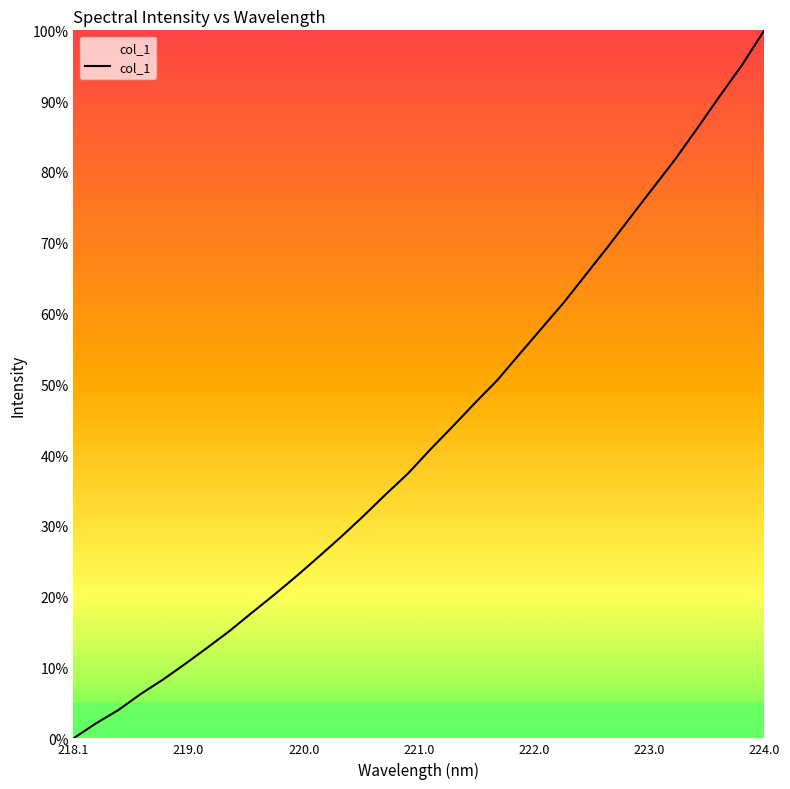

What is the greatest value displayed?

100.0